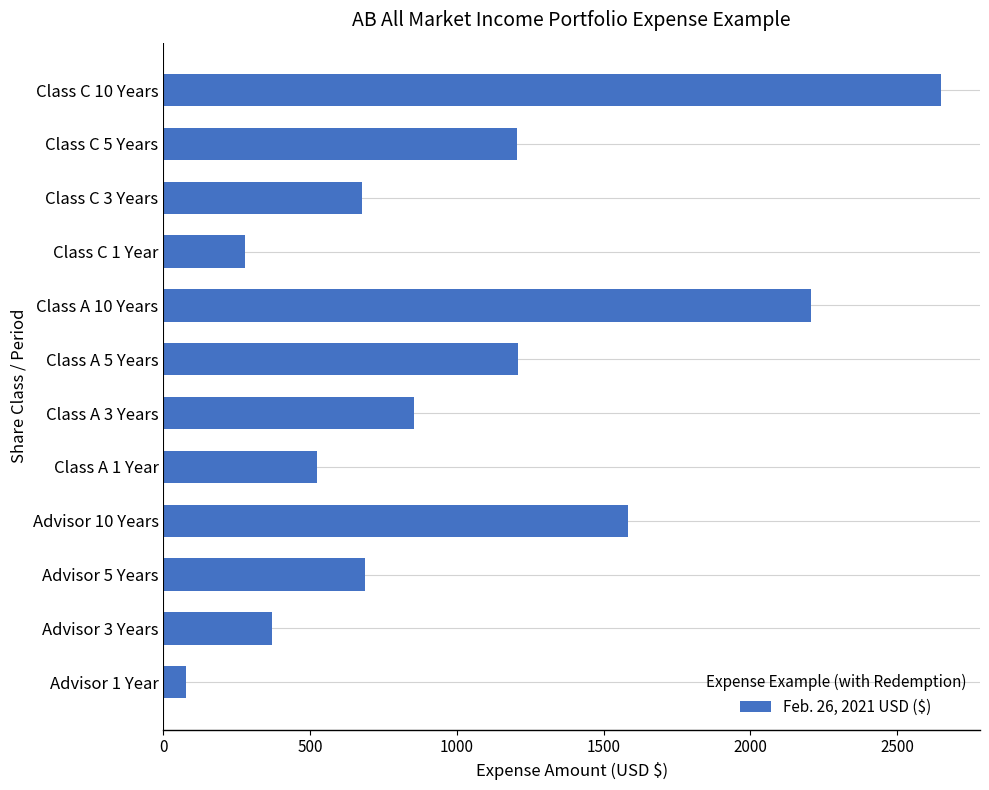

What is the minimum value shown in the chart?

77